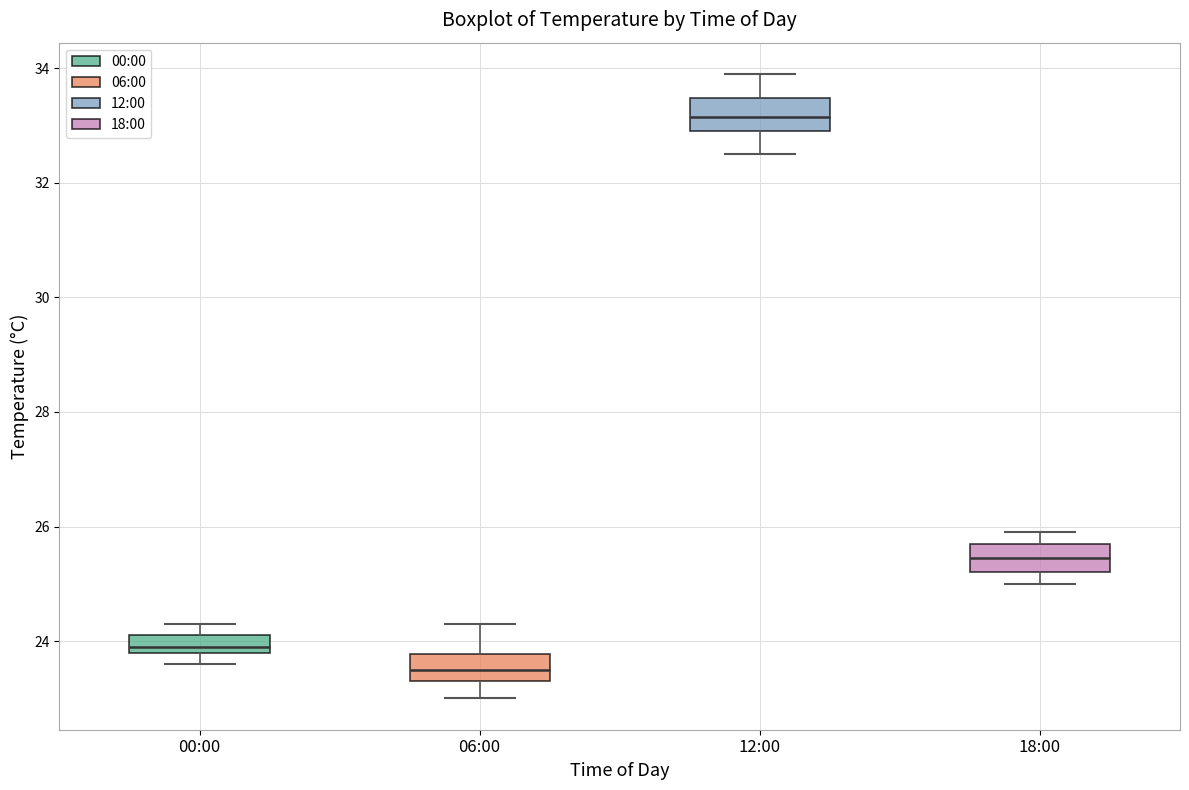

Which box's median line is the highest?

12:00